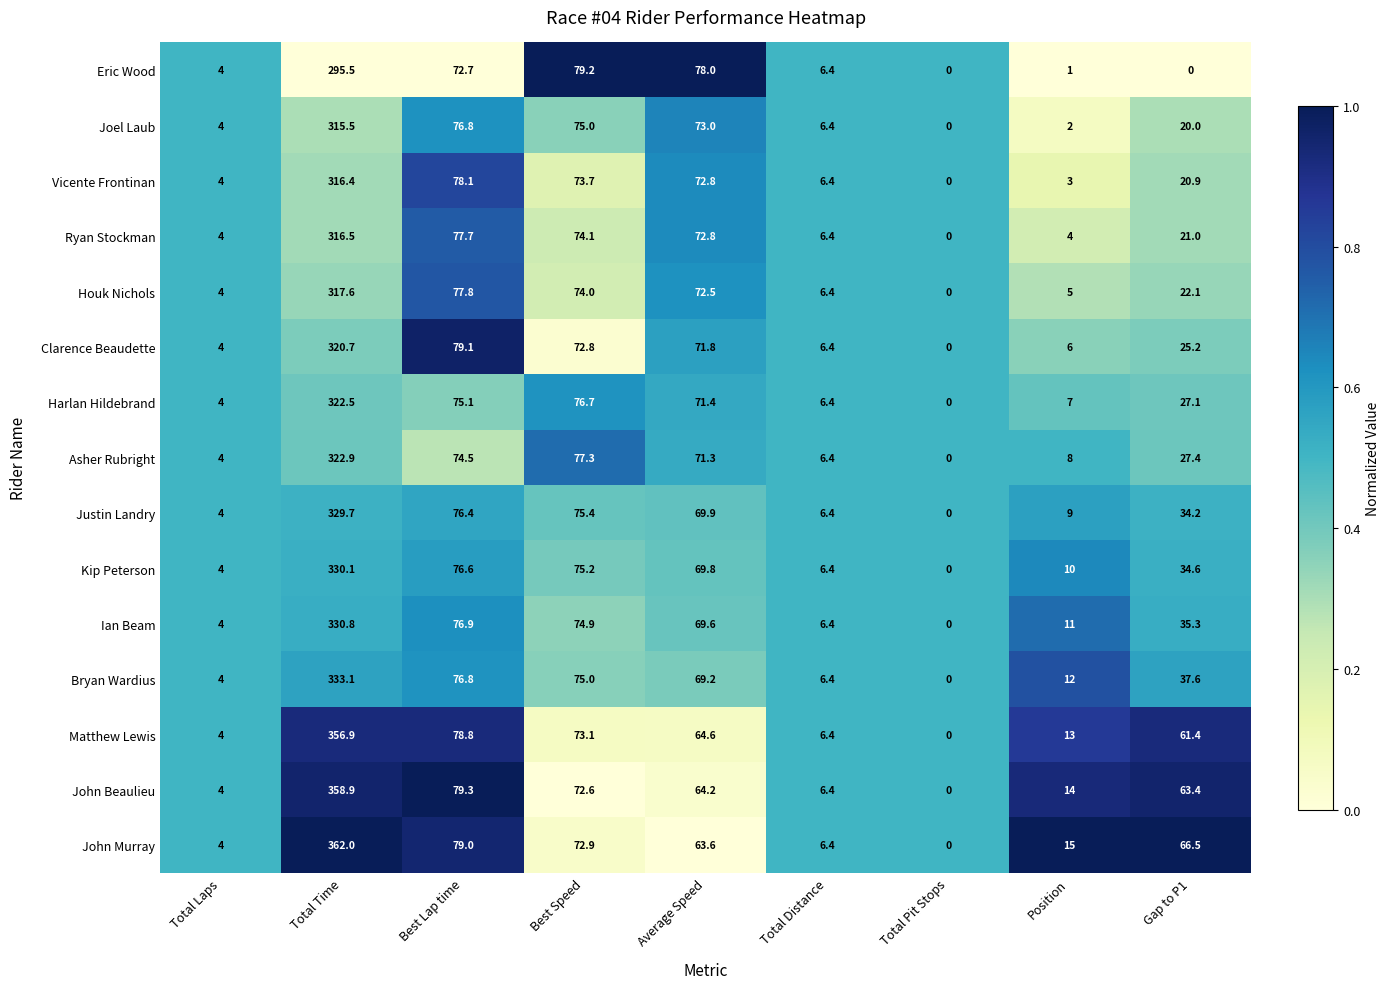

At which category is the sum across all series the highest?

Total Time